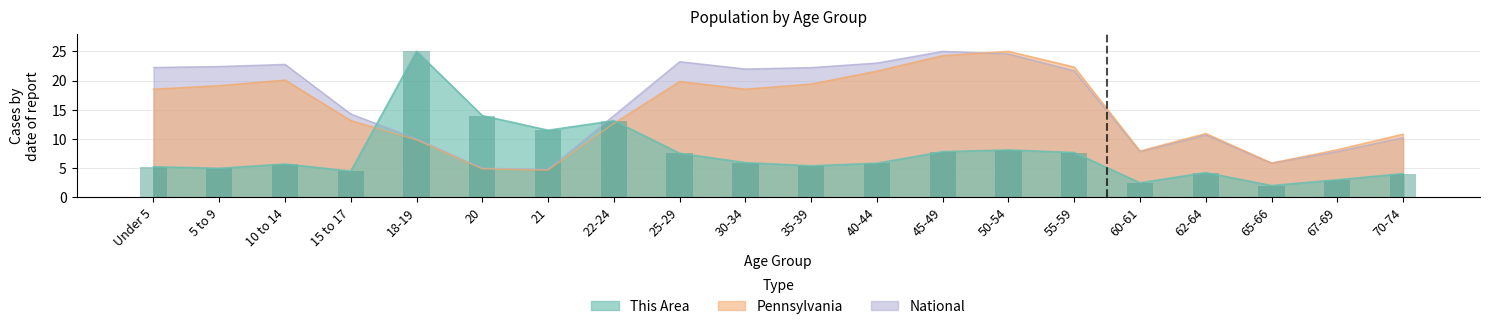

At which category does the chart reach its minimum across all series?

65-66